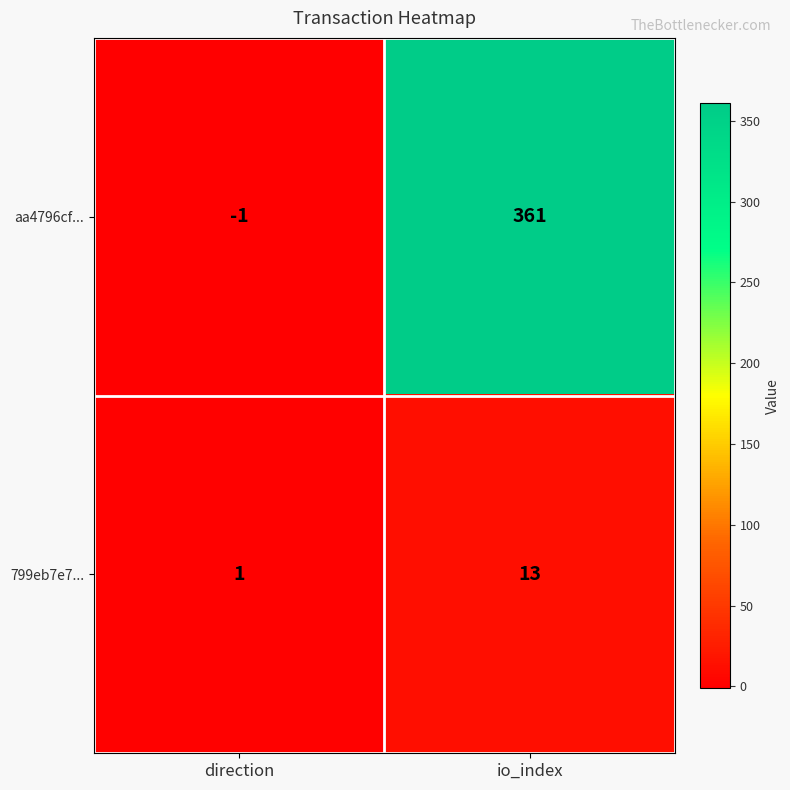

What is the spread (max minus min) of values at io_index?

348